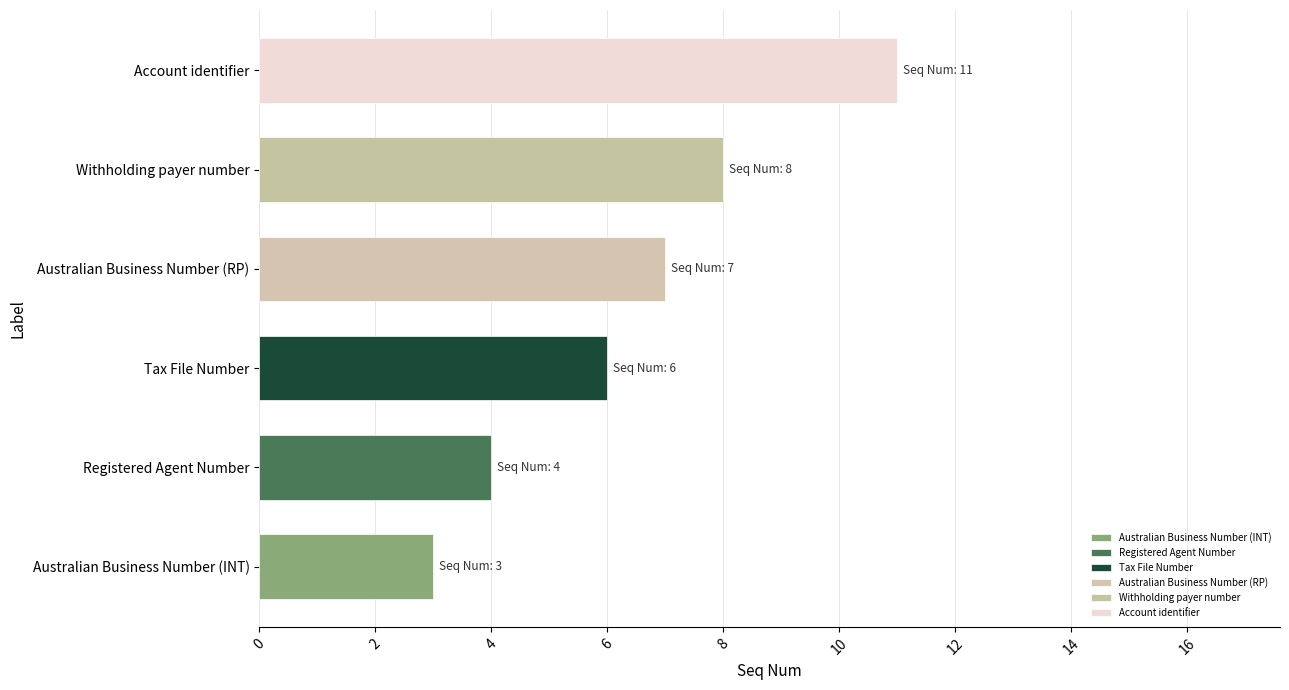

Reading bottom to top, what are all the values shown in this chart?

Australian Business Number (INT)=3	Registered Agent Number=4	Tax File Number=6	Australian Business Number (RP)=7	Withholding payer number=8	Account identifier=11